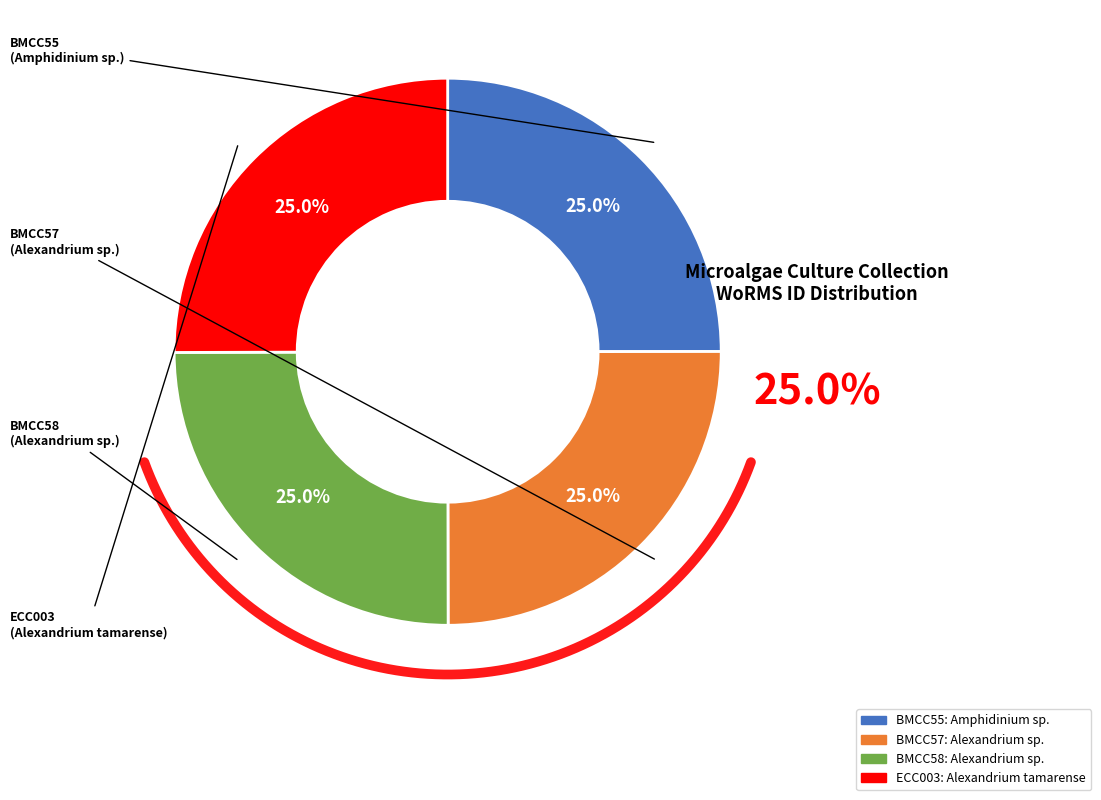

Between BMCC55 and ECC003, which is larger?

ECC003